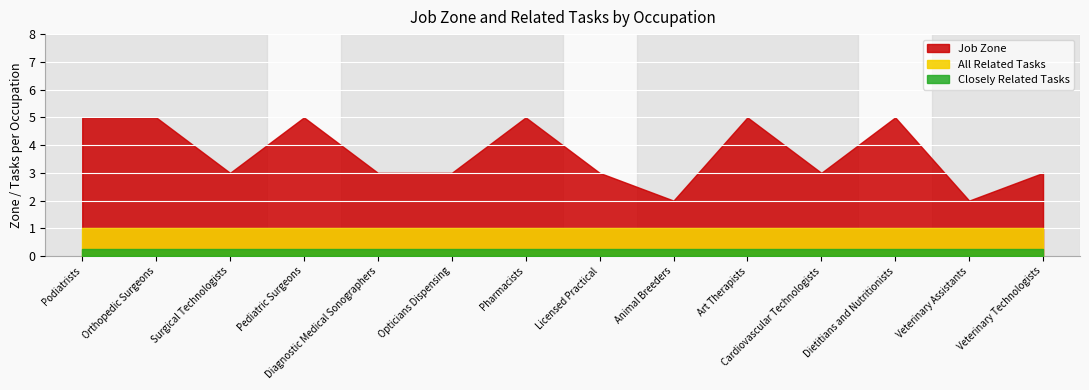

Which label corresponds to the smallest value in the chart?

Podiatrists